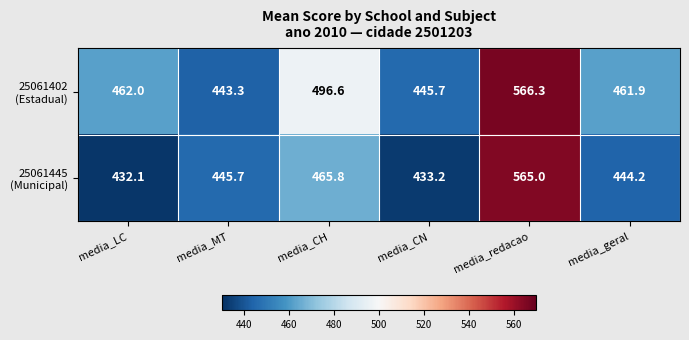

What is the spread (max minus min) of values at media_MT?

2.4